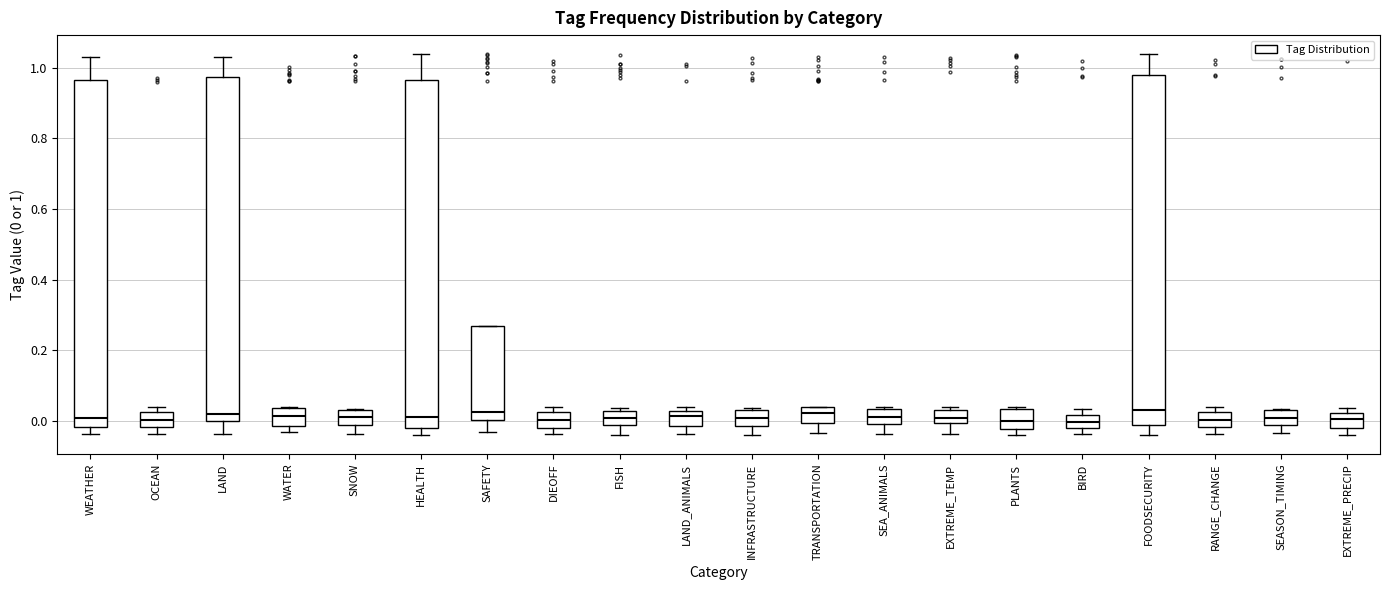

Reading left to right, read every box against the y-axis: the position of its median line, the range the box covers, and the ends of its whiskers. The values are not printed on the chart, so give them approximately, as read against the axis.

WEATHER: median 0.00, box -0.02 to 0.96, whiskers -0.04 to 1.02
OCEAN: median 0.00, box -0.02 to 0.02, whiskers -0.04 to 0.04
LAND: median 0.02, box 0.00 to 0.98, whiskers -0.04 to 1.02
WATER: median 0.02, box -0.02 to 0.04, whiskers -0.04 to 0.04
SNOW: median 0.02, box -0.02 to 0.04, whiskers -0.04 to 0.04
HEALTH: median 0.02, box -0.02 to 0.96, whiskers -0.04 to 1.04
SAFETY: median 0.02, box 0.00 to 0.26, whiskers -0.04 to 0.26
DIEOFF: median 0.00, box -0.02 to 0.02, whiskers -0.04 to 0.04
FISH: median 0.00, box -0.02 to 0.02, whiskers -0.04 to 0.04
LAND_ANIMALS: median 0.02 (just below the box's upper edge), box -0.02 to 0.02, whiskers -0.04 to 0.04
INFRASTRUCTURE: median 0.00, box -0.02 to 0.04, whiskers -0.04 to 0.04
TRANSPORTATION: median 0.02, box 0.00 to 0.04, whiskers -0.04 to 0.04
SEA_ANIMALS: median 0.02, box 0.00 to 0.04, whiskers -0.04 to 0.04
EXTREME_TEMP: median 0.00 (inside the box), box 0.00 to 0.04, whiskers -0.04 to 0.04 (just above the box's upper edge)
PLANTS: median 0.00, box -0.02 to 0.04, whiskers -0.04 to 0.04
BIRD: median 0.00, box -0.02 to 0.02, whiskers -0.04 to 0.04
FOODSECURITY: median 0.04, box -0.02 to 0.98, whiskers -0.04 to 1.04
RANGE_CHANGE: median 0.00, box -0.02 to 0.02, whiskers -0.04 to 0.04
SEASON_TIMING: median 0.00, box -0.02 to 0.04, whiskers -0.04 to 0.04
EXTREME_PRECIP: median 0.00, box -0.02 to 0.02, whiskers -0.04 to 0.04